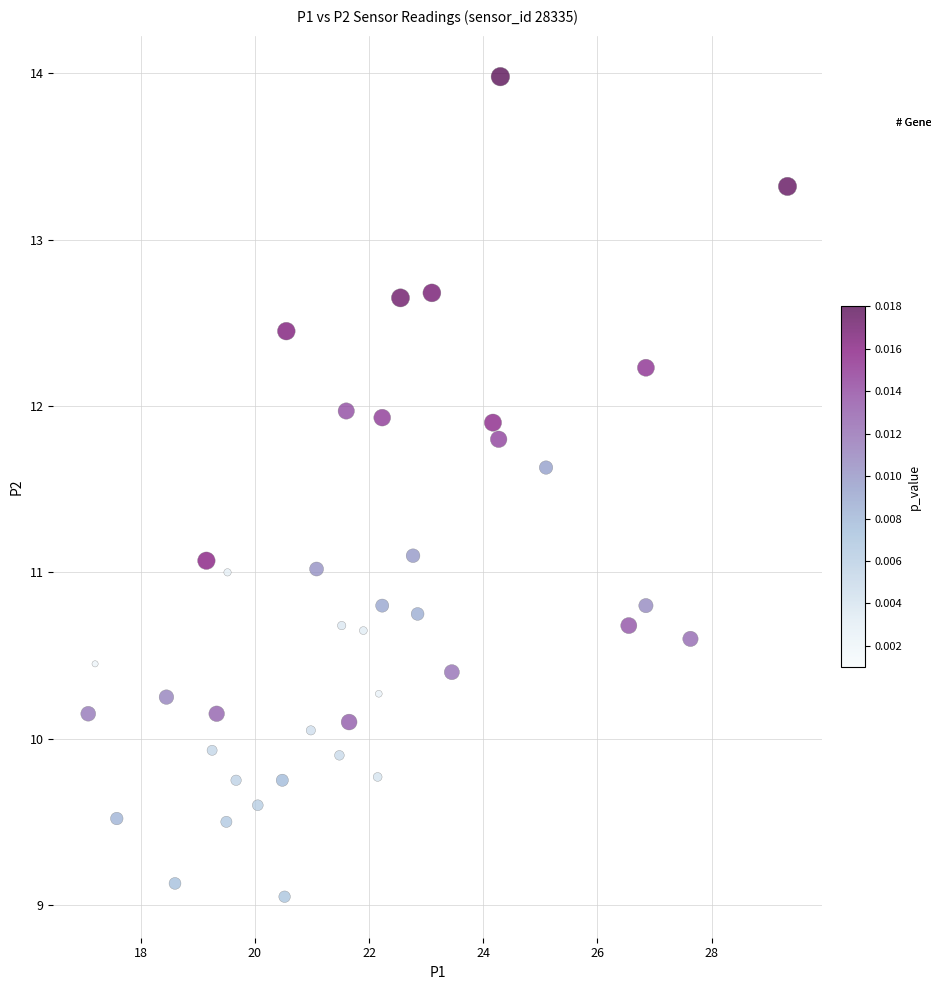

What is the range of X values (max minus min)?

12.2